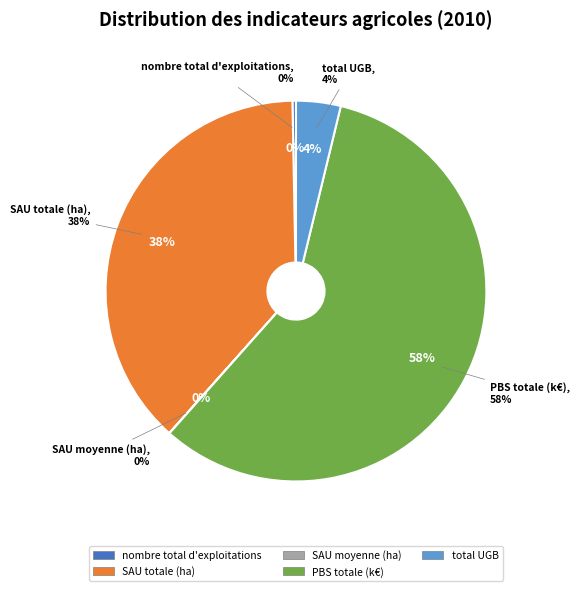

What is the change in value from nombre total d'exploitations to total UGB?

+30719.9